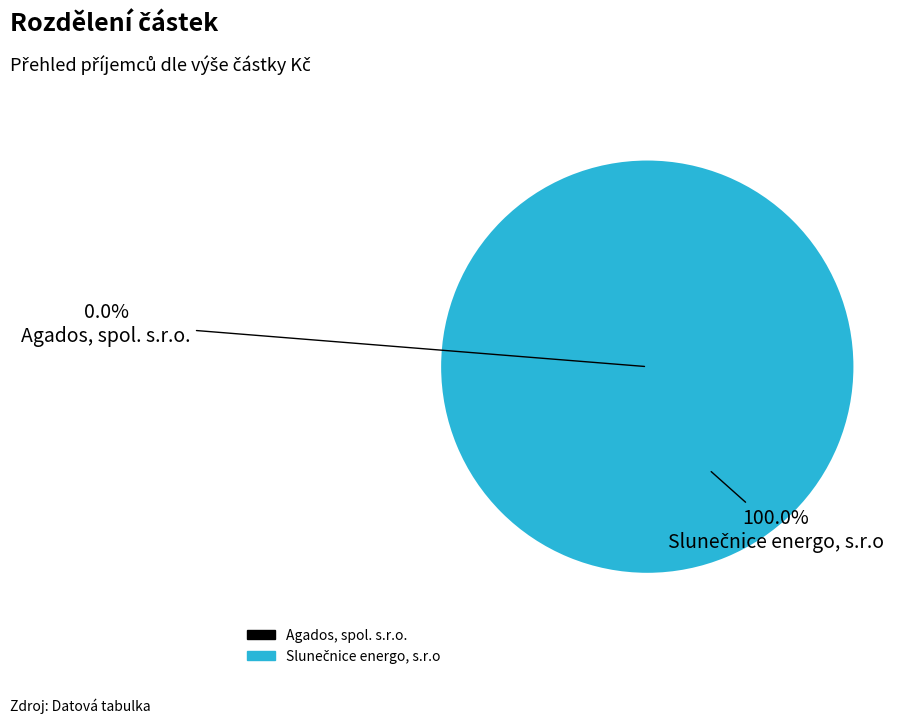

Does Slunečnice energo, s.r.o represent more than half of the total?

Yes